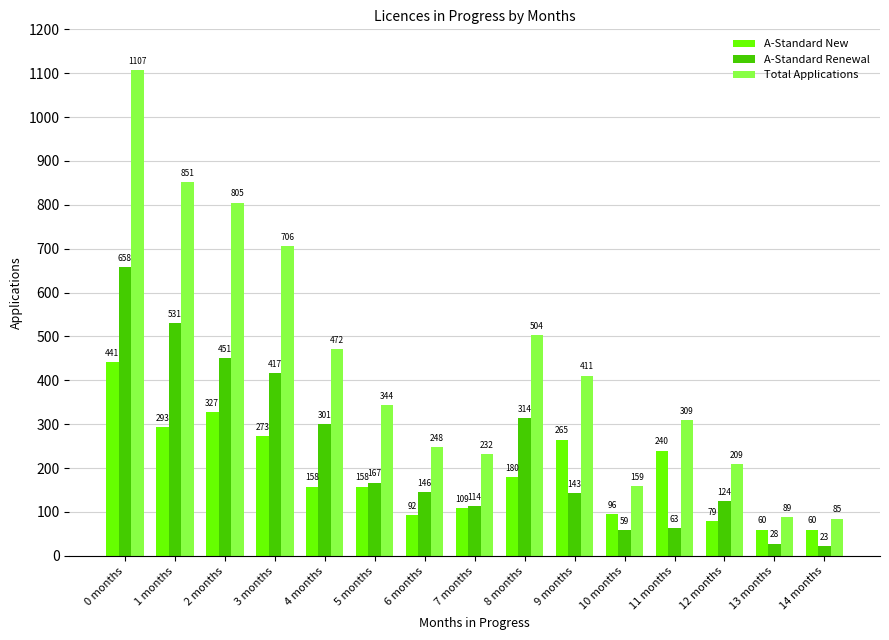

What are all the series names shown in the legend?

A-Standard New, A-Standard Renewal, Total Applications